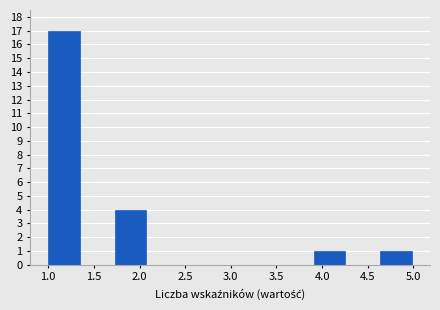

Over which range of the x-axis is the bar tallest?

1.00 to 1.35